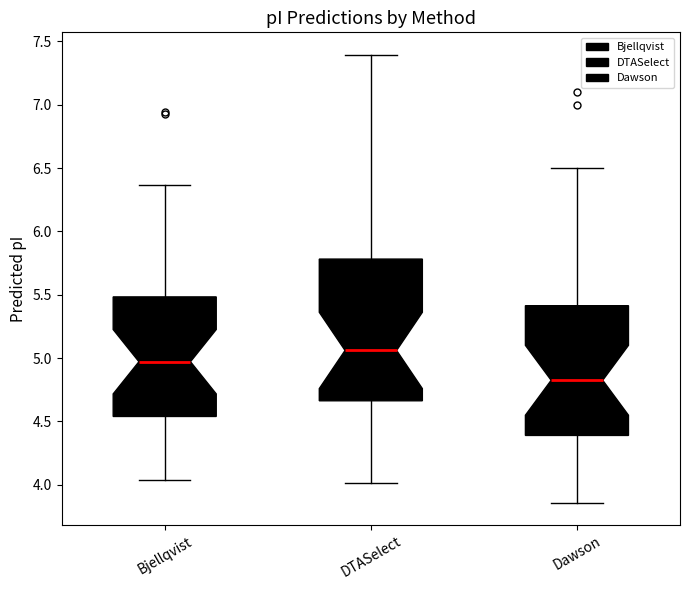

Where is the upper edge of the box for DTASelect on the y-axis? The values are not printed on the chart, so give them approximately, as read against the axis.

5.80